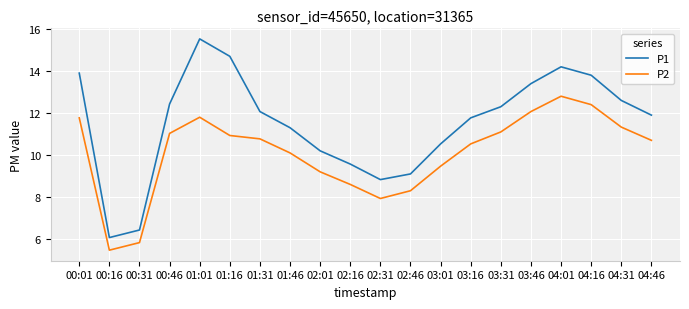

True or false: P1 has more than 2 points higher than both neighbors.

False